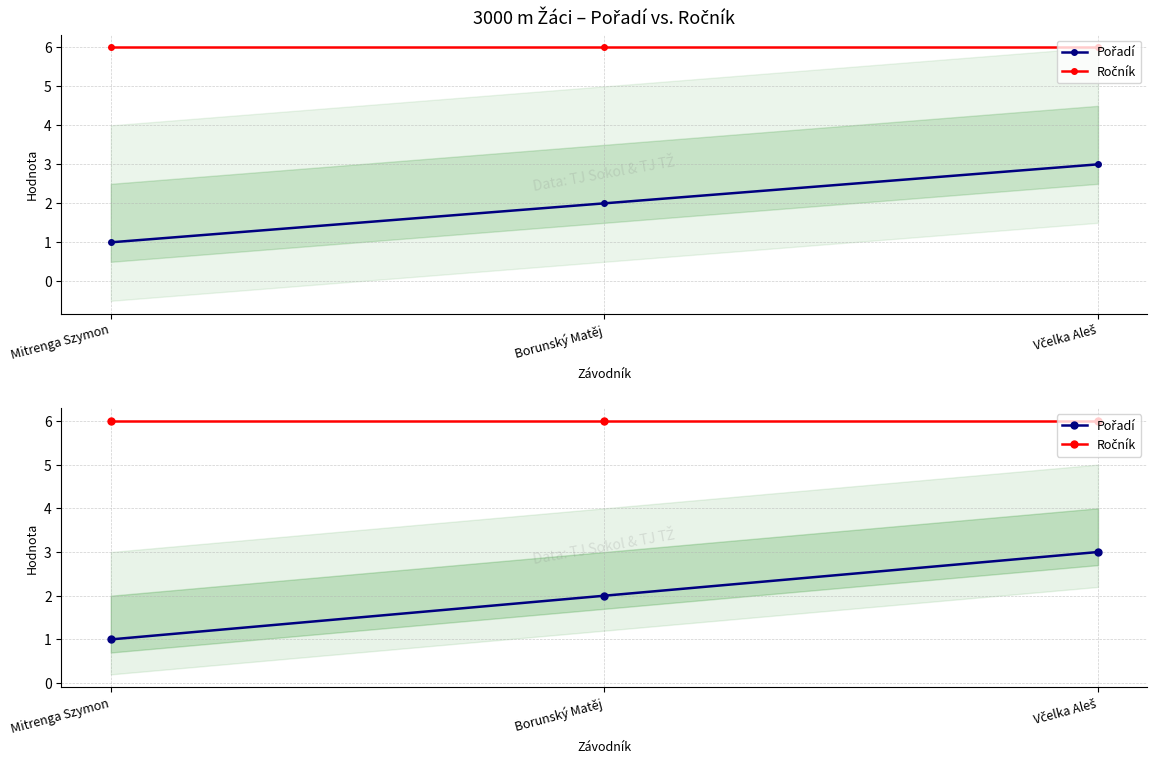

The Pořadí series shows 3 at Včelka Aleš. True or false?

True